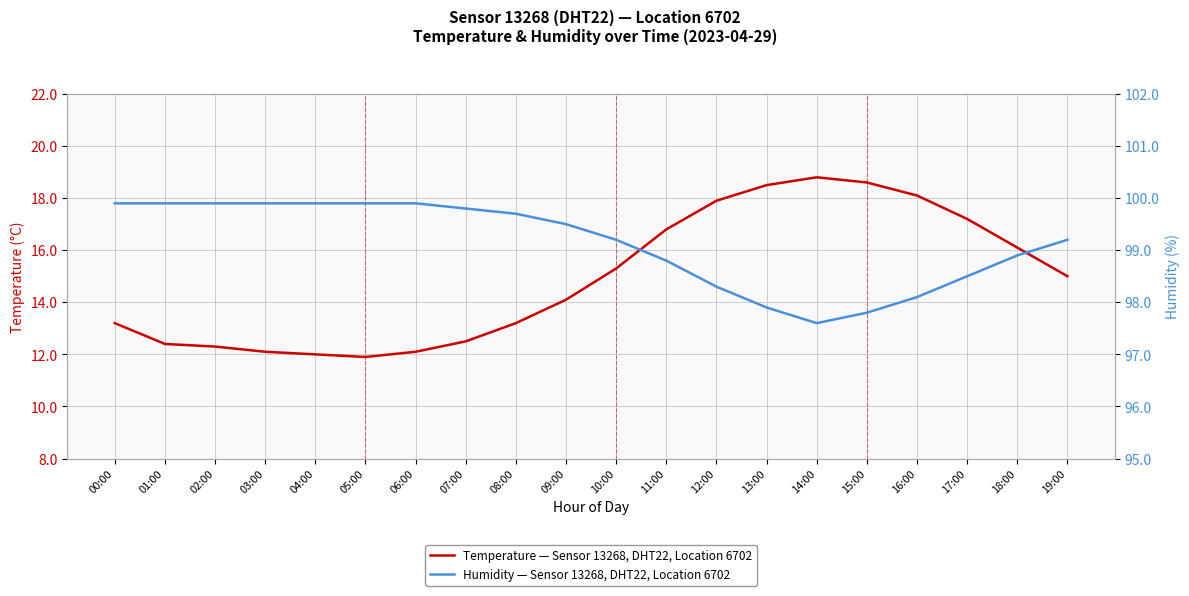

Which series has the largest total across all categories?

Humidity — Sensor 13268, DHT22, Location 6702